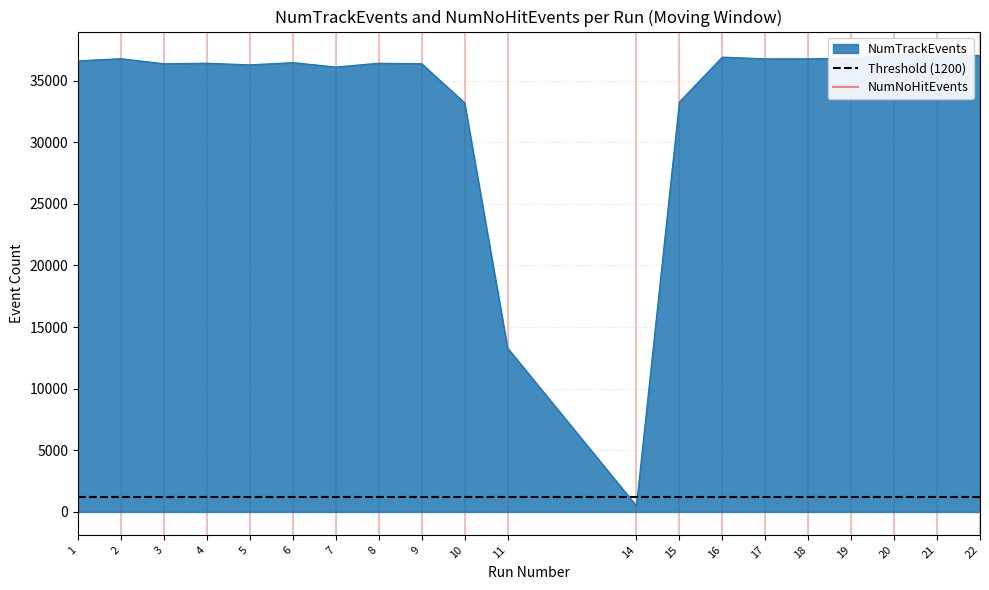

Reading left to right, extract all data points from this chart.

36605	36781	36368	36413	36280	36461	36104	36410	36370	33205	13305	499	33264	36908	36768	36769	36829	37123	37012	37046